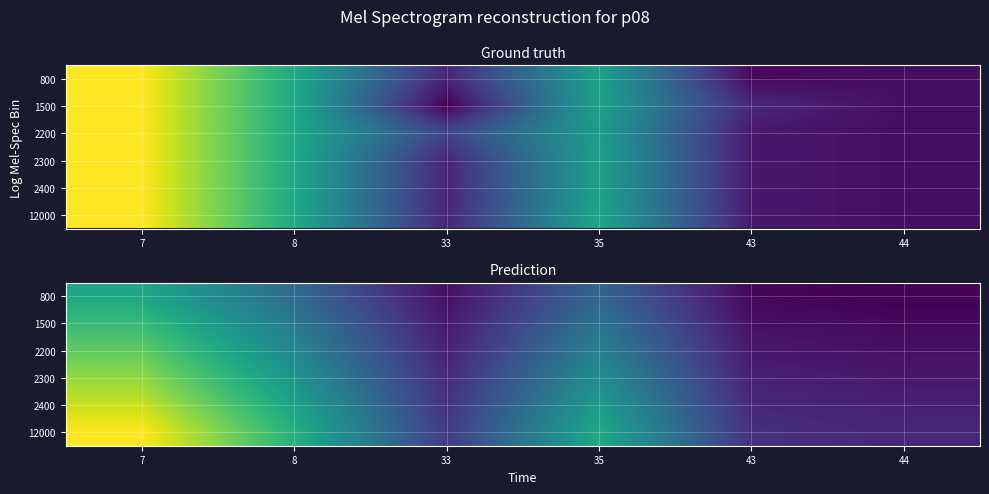

Is the value of 12000 at 35 greater than the value of 2400 at 43?

Yes